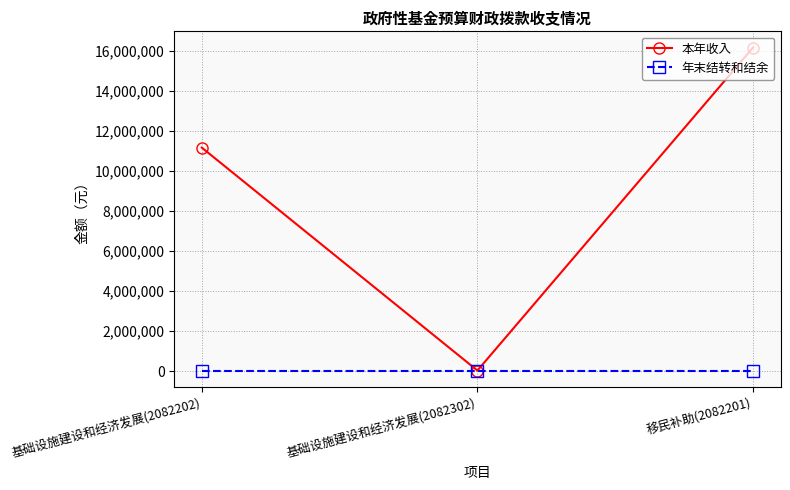

At which category does the chart reach its peak across all series?

移民补助(2082201)